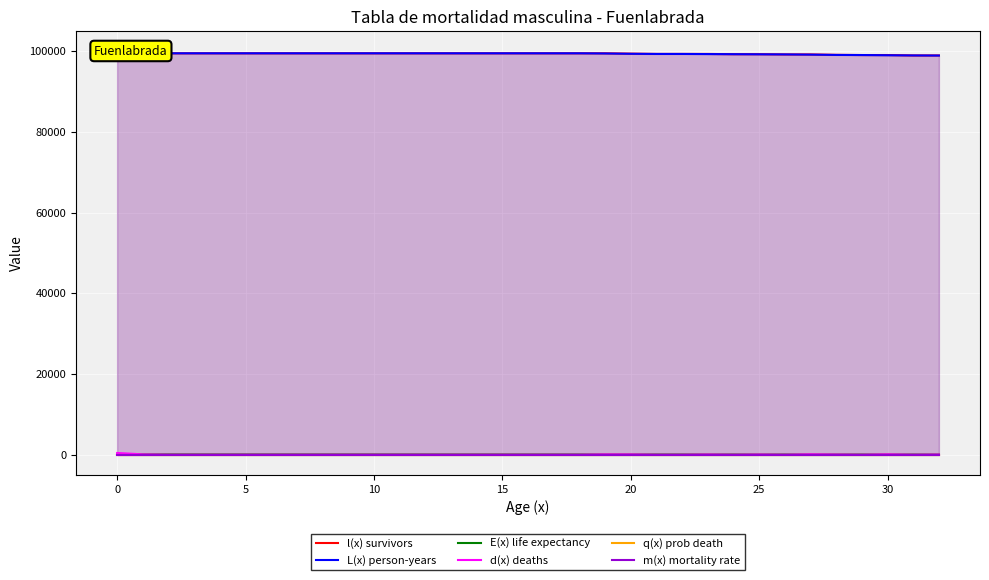

How many lines are shown in the chart?

6